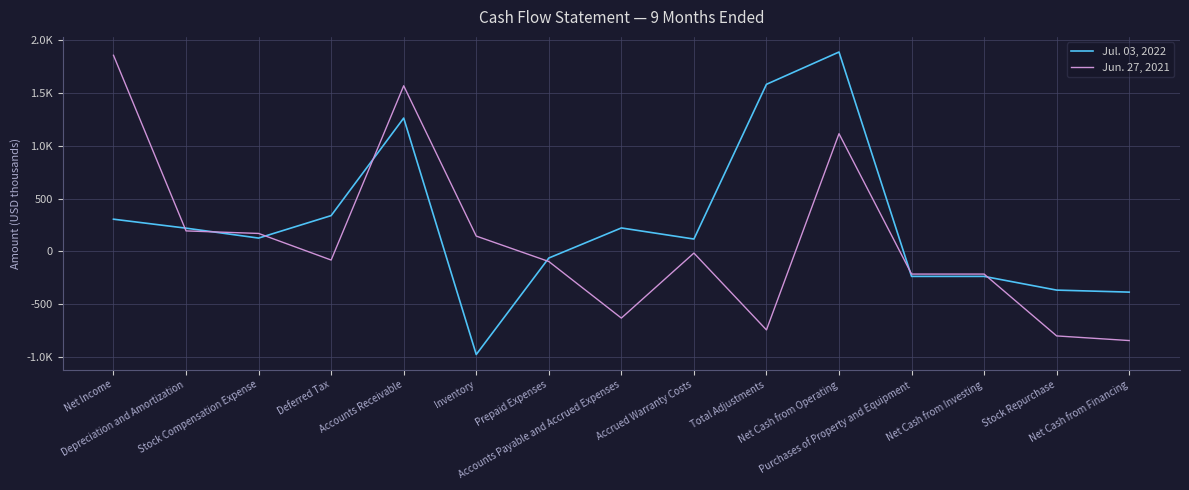

What are all the series names shown in the legend?

Jul. 03, 2022, Jun. 27, 2021